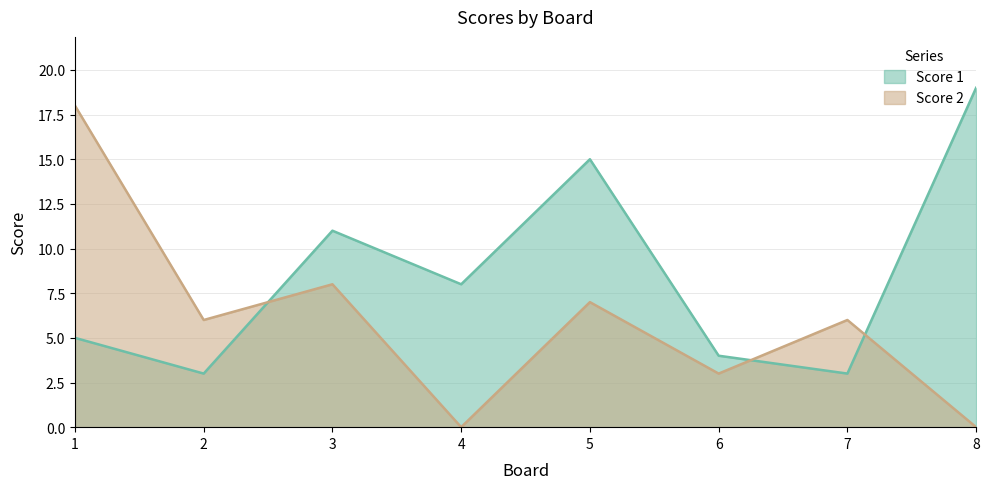

What are all the series names shown in the legend?

Score 1, Score 2